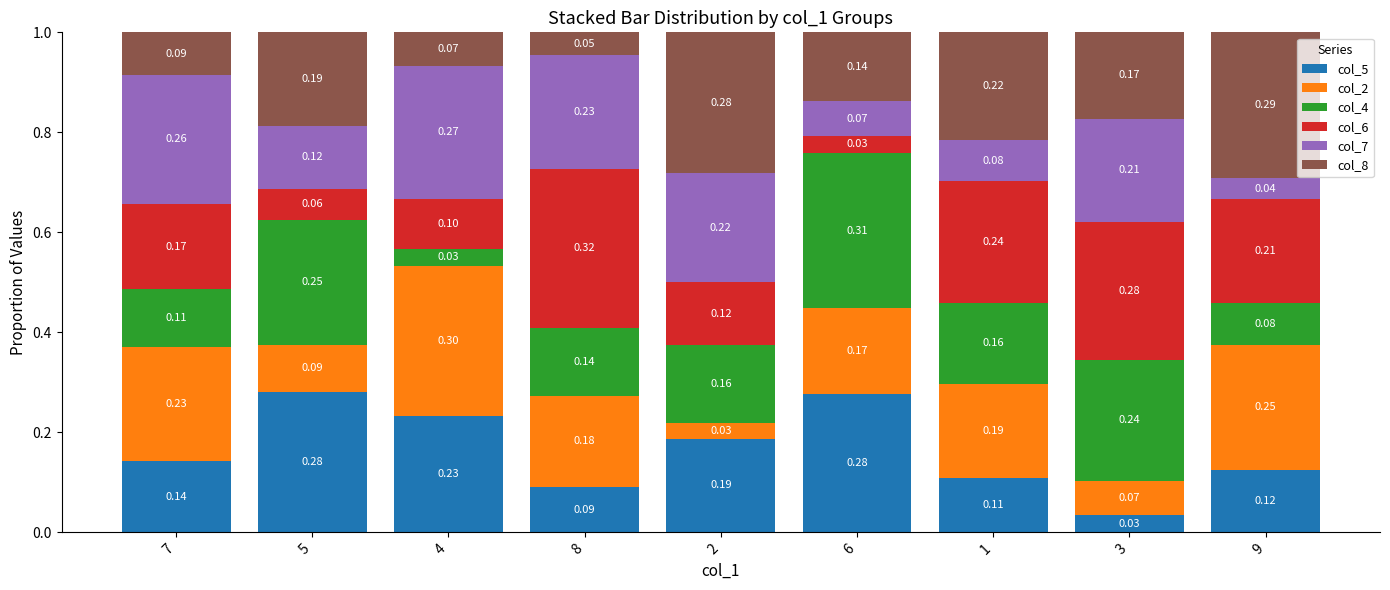

What is the total value across all series at 2?

1.0